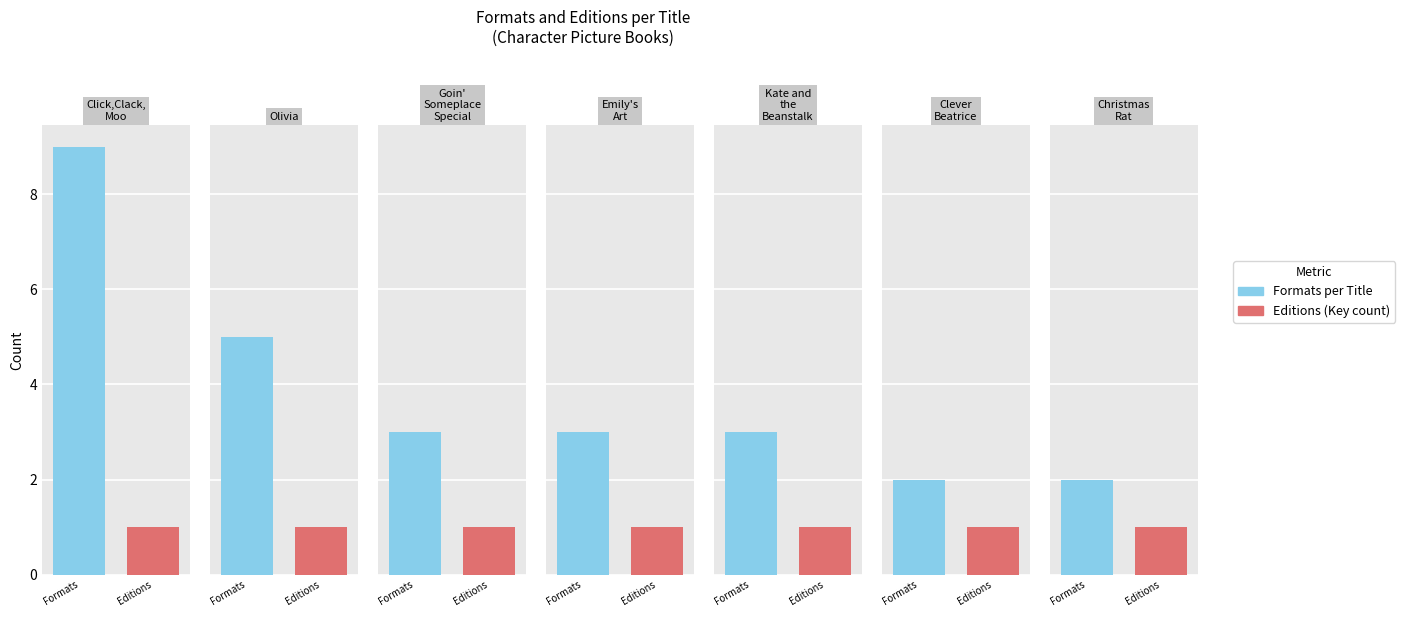

What is the value of the Editions (Key count) bar at the 6th from the left?

1